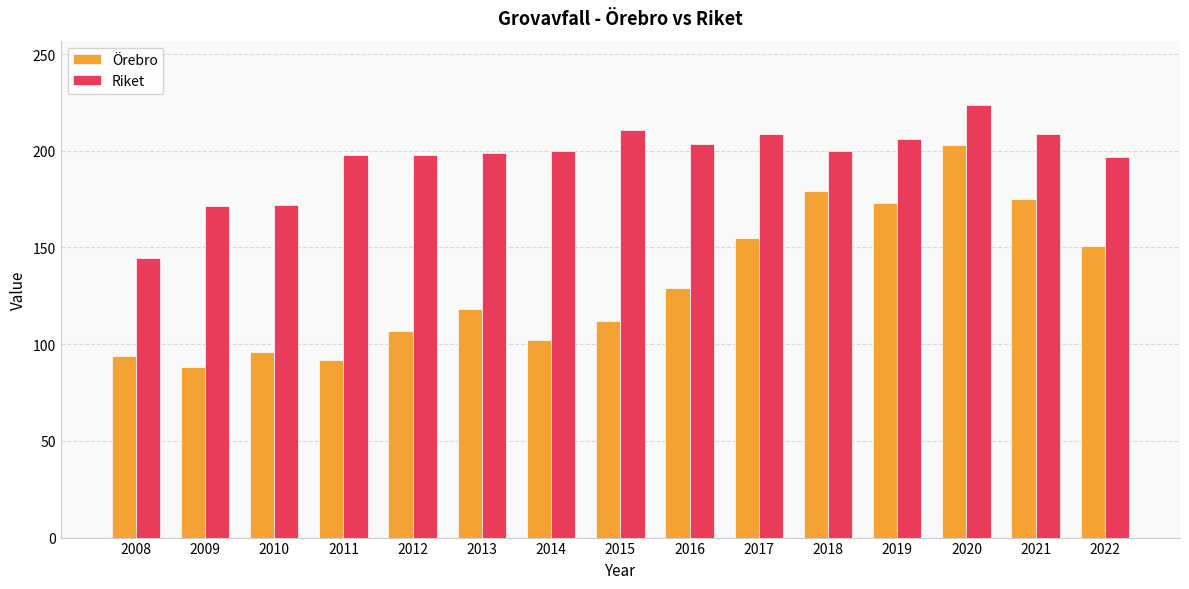

What is the maximum value shown in the chart?

223.4